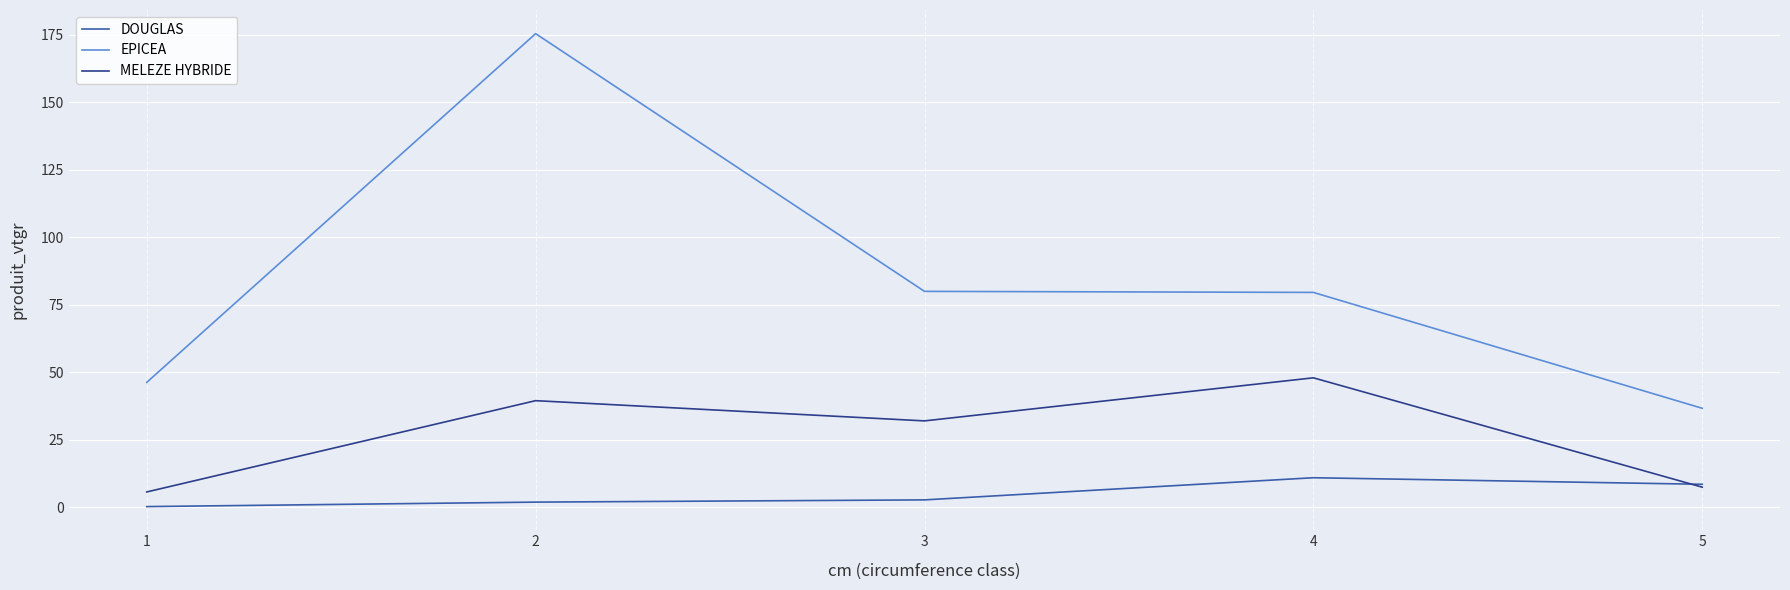

True or false: EPICEA and DOUGLAS cross at least once.

False